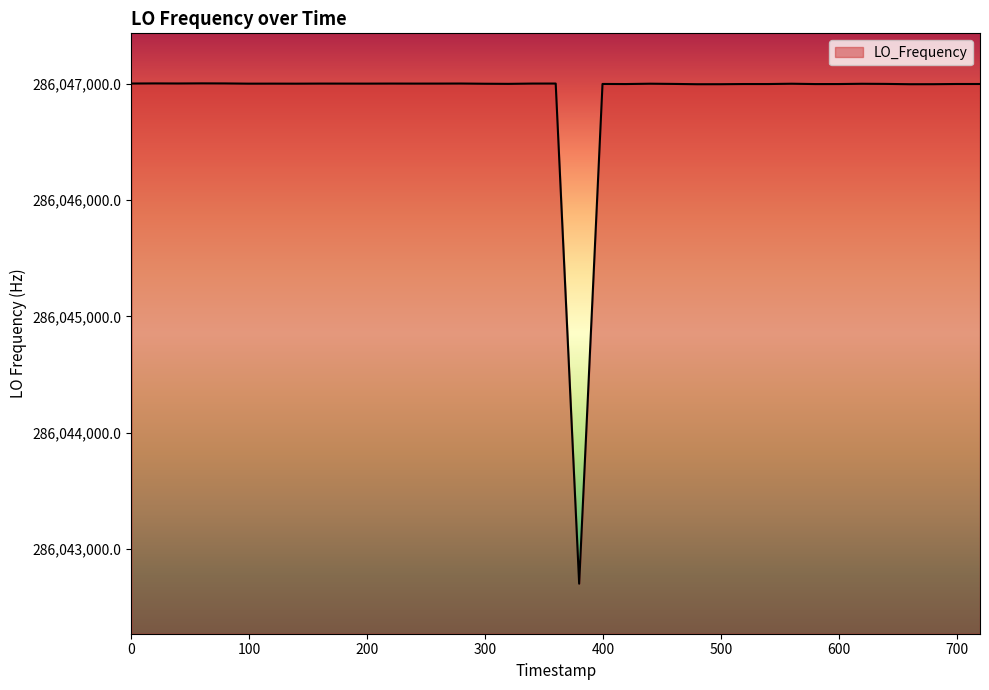

What is the smallest value displayed?

286042699.5